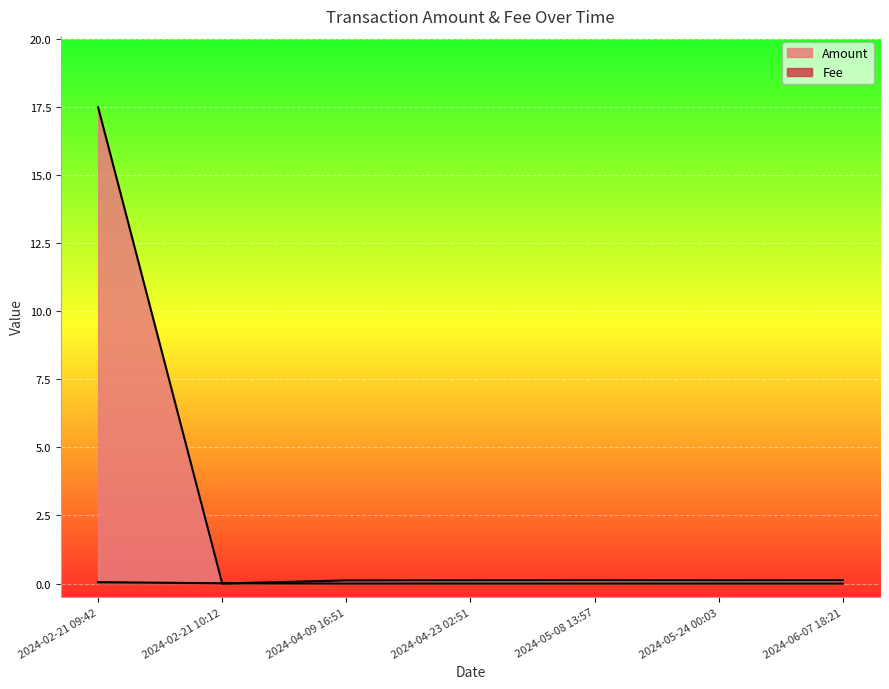

Which category has the lowest value across all series?

2024-02-21 10:12